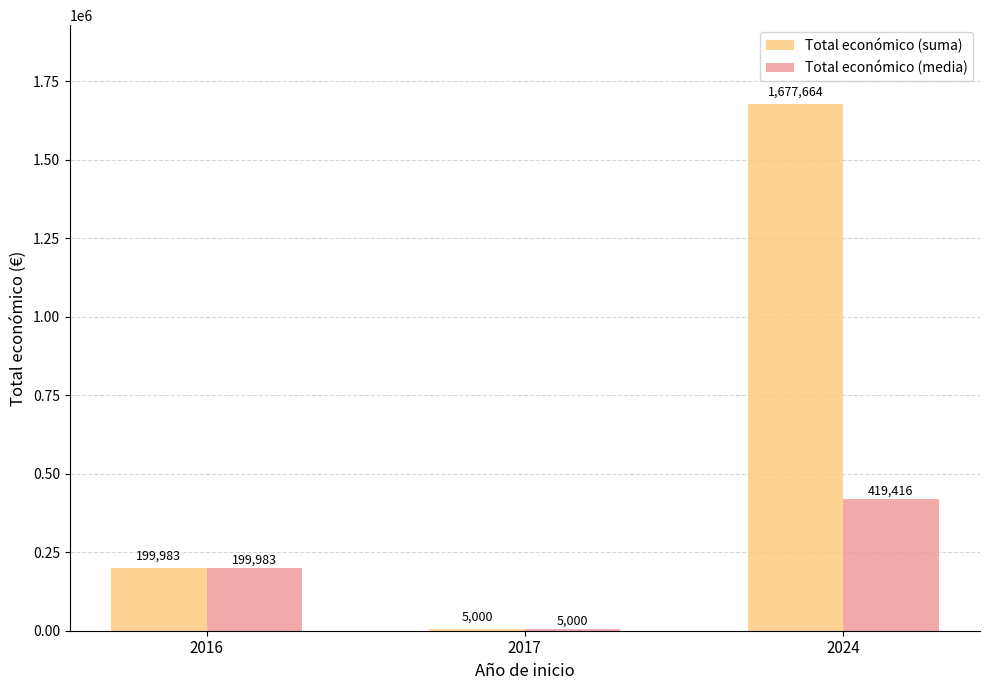

What is the total value across all series at 2017?

10000